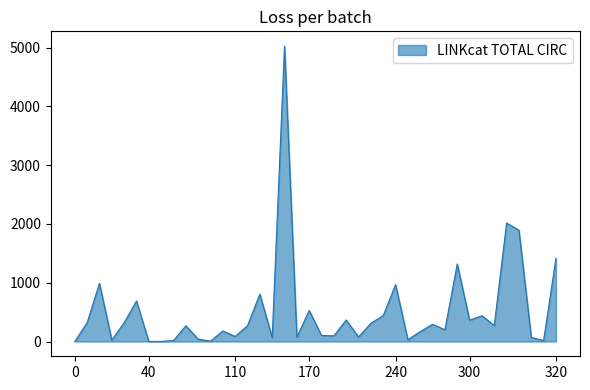

What is the greatest value displayed?

5026